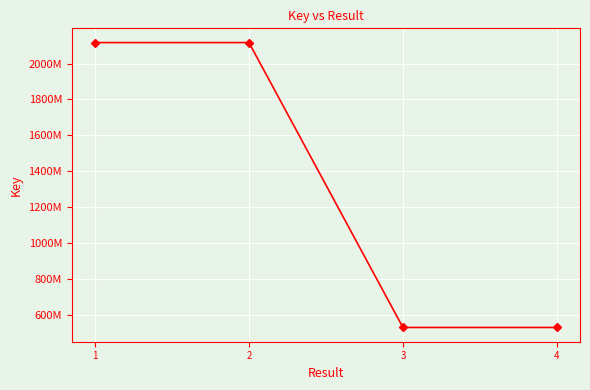

Which label corresponds to the smallest value in the chart?

4